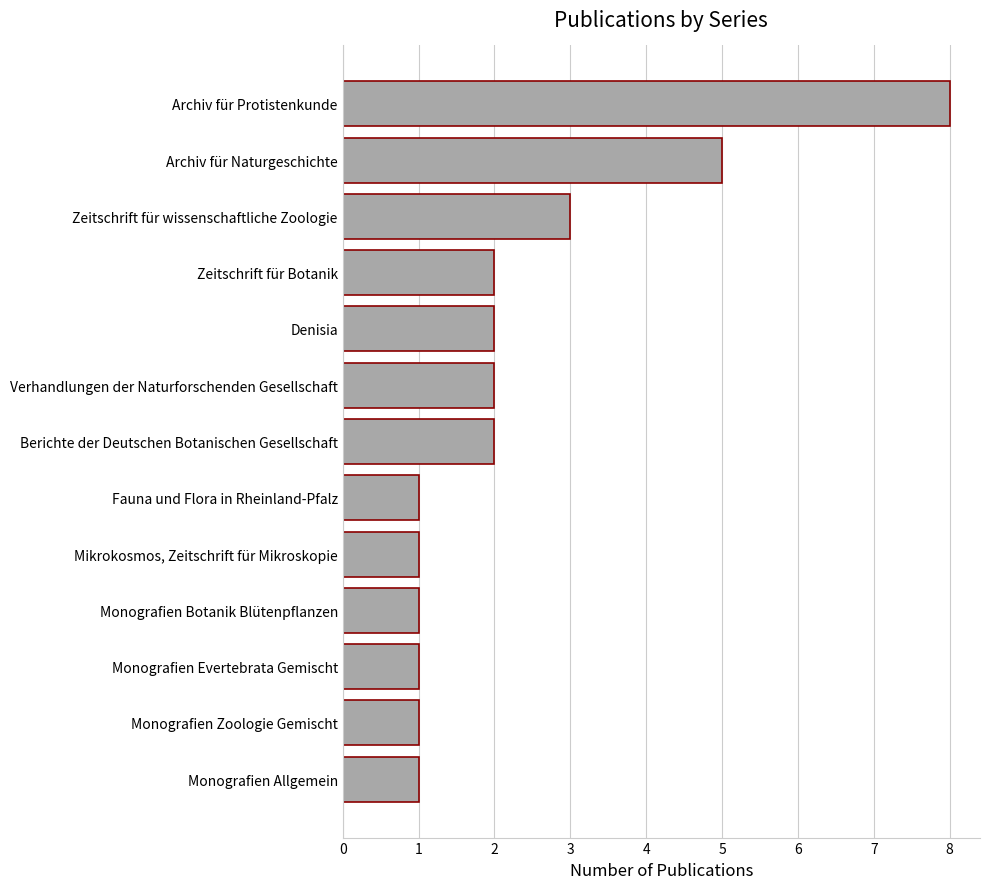

What is the greatest value displayed?

8